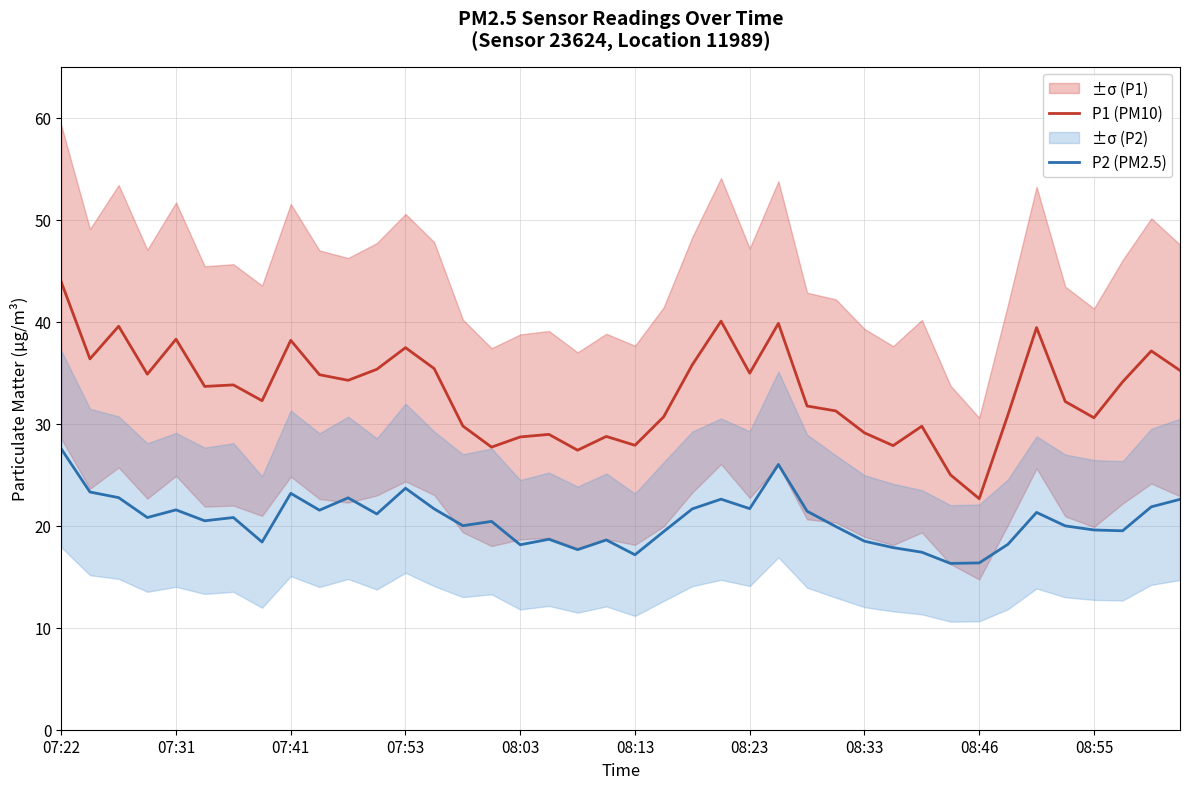

Rank the series by their average value, from highest to lowest.

P1 (PM10), P2 (PM2.5)